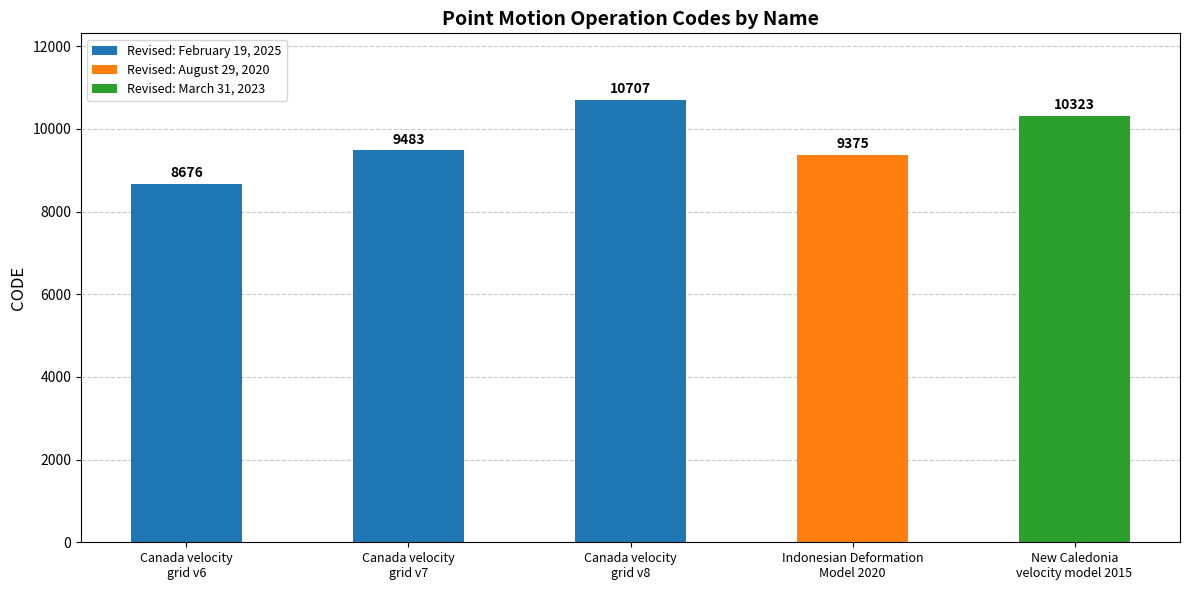

Between Canada velocity
grid v8 and New Caledonia
velocity model 2015, which is larger?

Canada velocity
grid v8